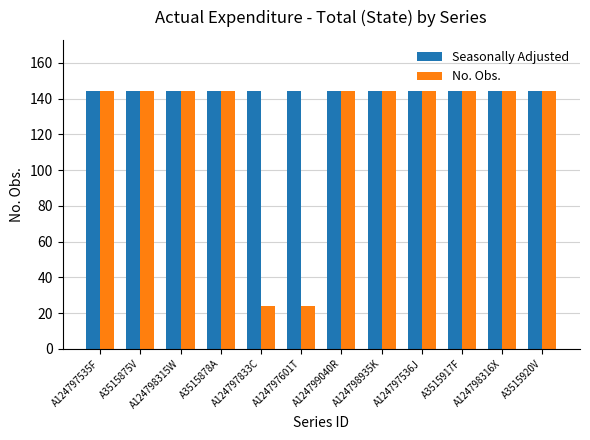

What is the highest value of the Seasonally Adjusted series?

144